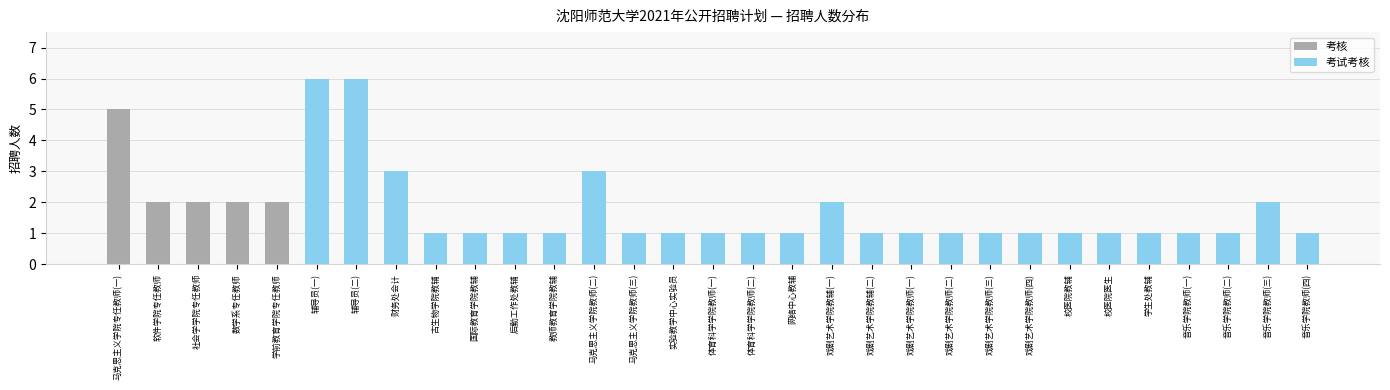

The value of 考核 at 数学系专任教师 is 2. True or false?

True